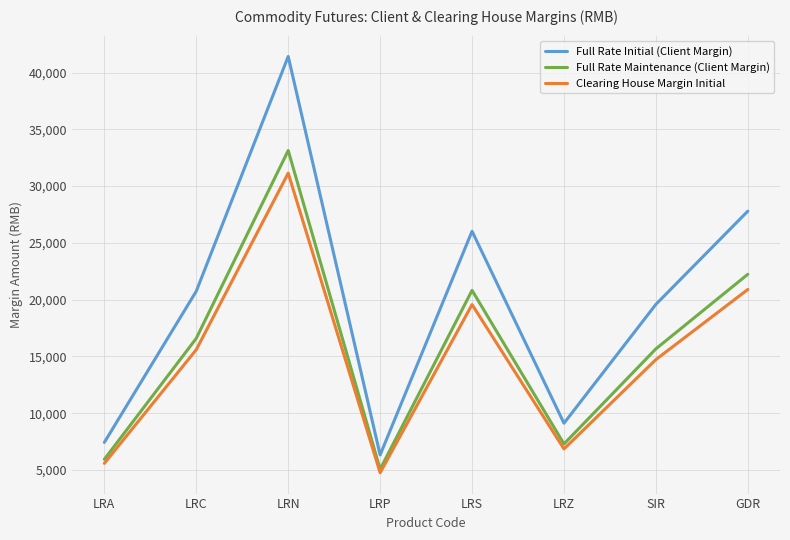

List the labels in order of Full Rate Maintenance (Client Margin) value, largest first.

LRN, GDR, LRS, LRC, SIR, LRZ, LRA, LRP